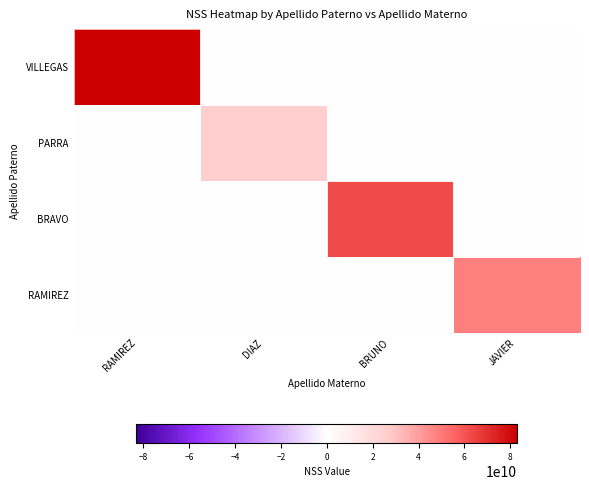

Which series has the widest spread of values?

VILLEGAS